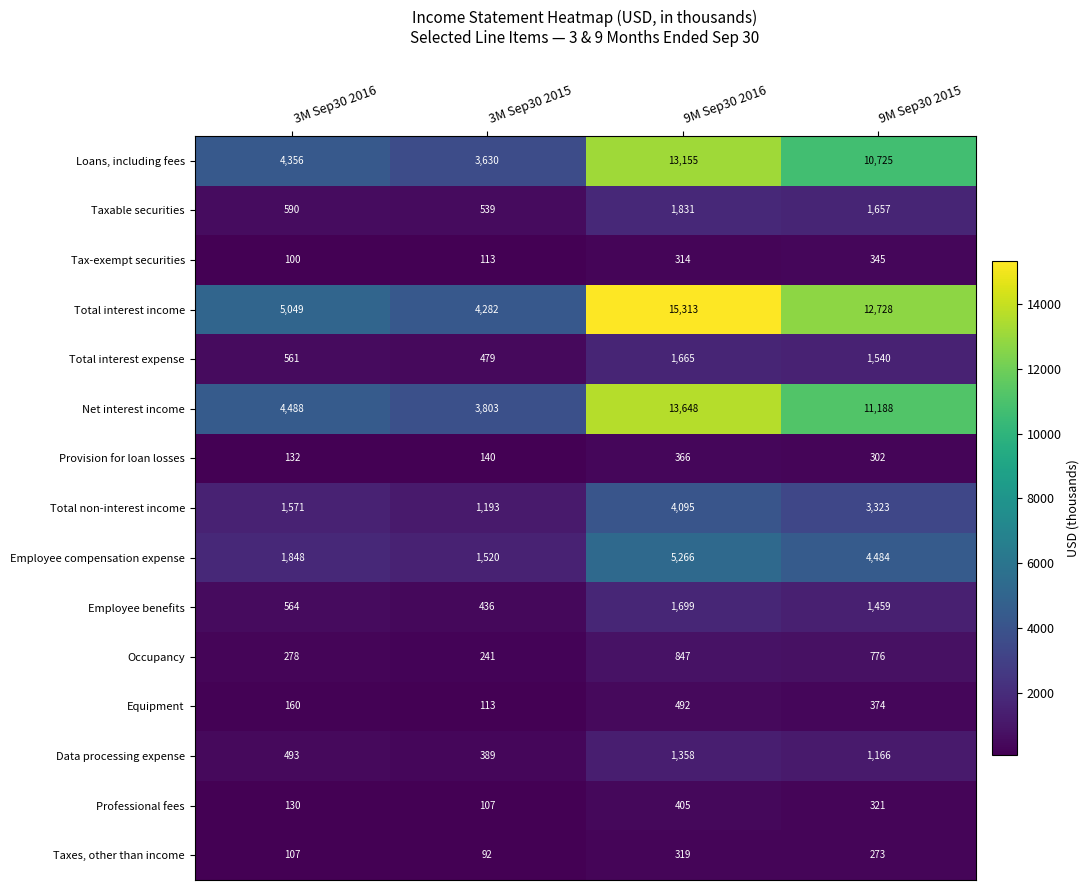

At which label does Taxable securities first exceed 1657?

9M Sep30 2016